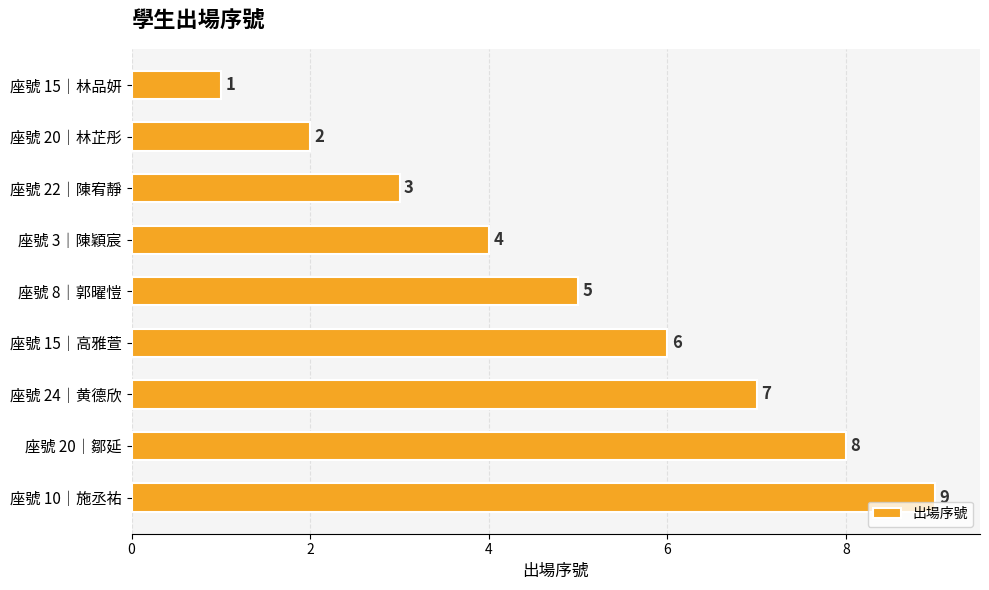

Where is the data nearest to the value 5?

座號 8｜郭曜愷